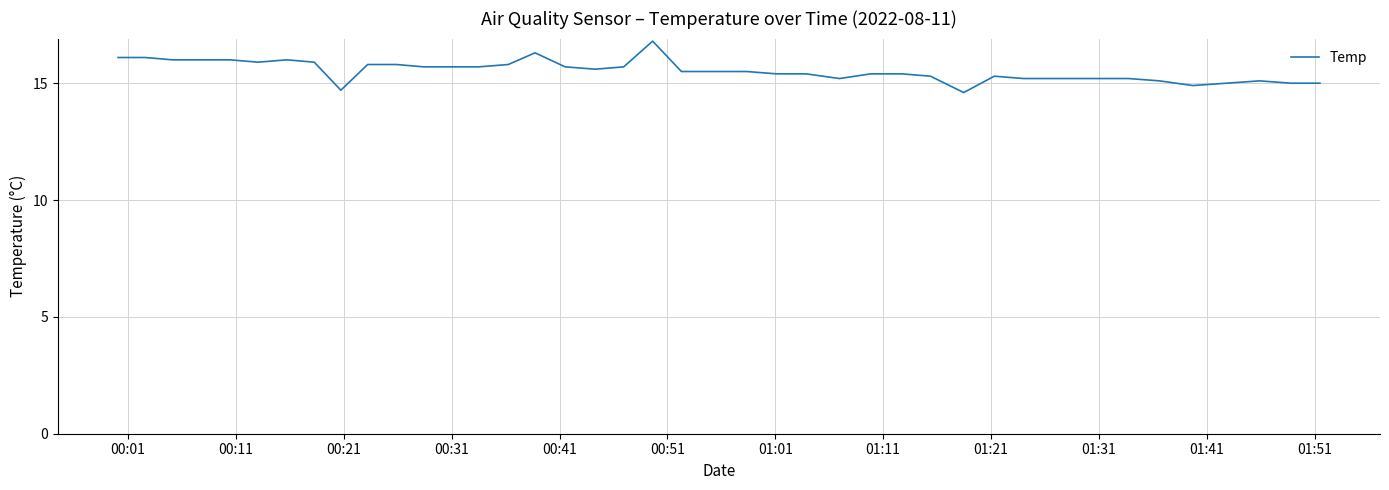

What is the difference between the maximum and minimum values?

2.2